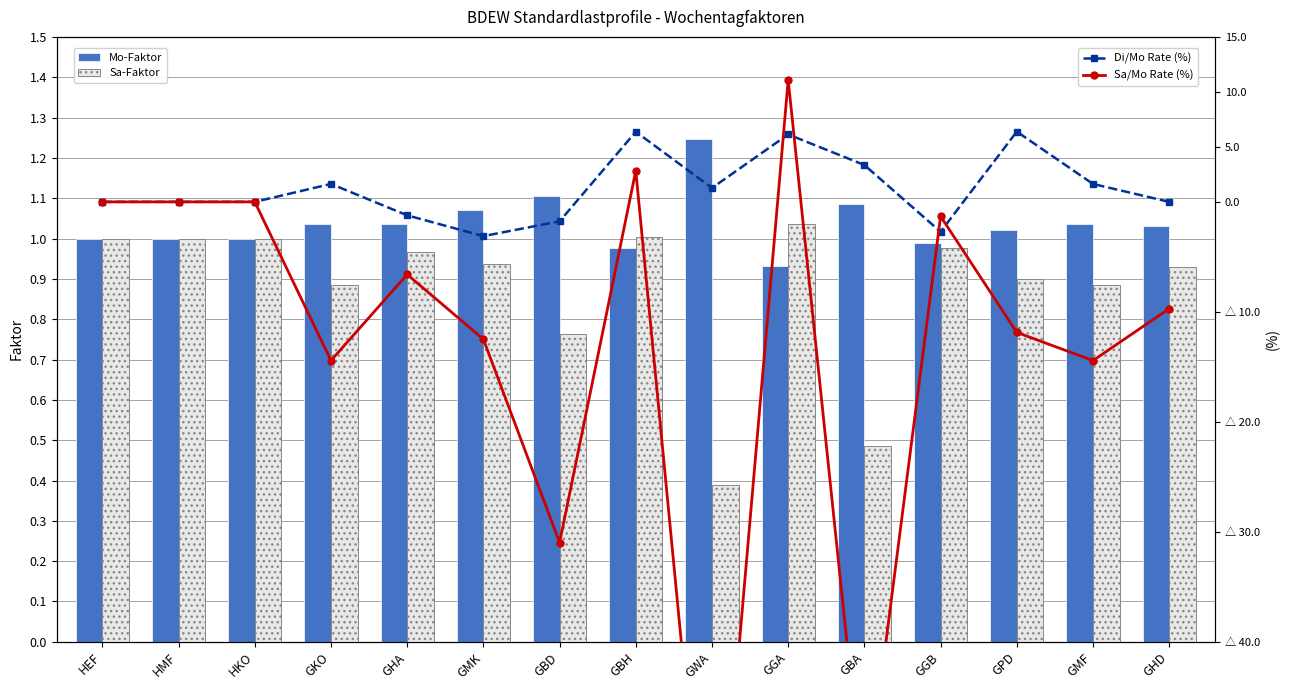

What is the value of the Sa-Faktor bar at the 9th from the left?

0.4